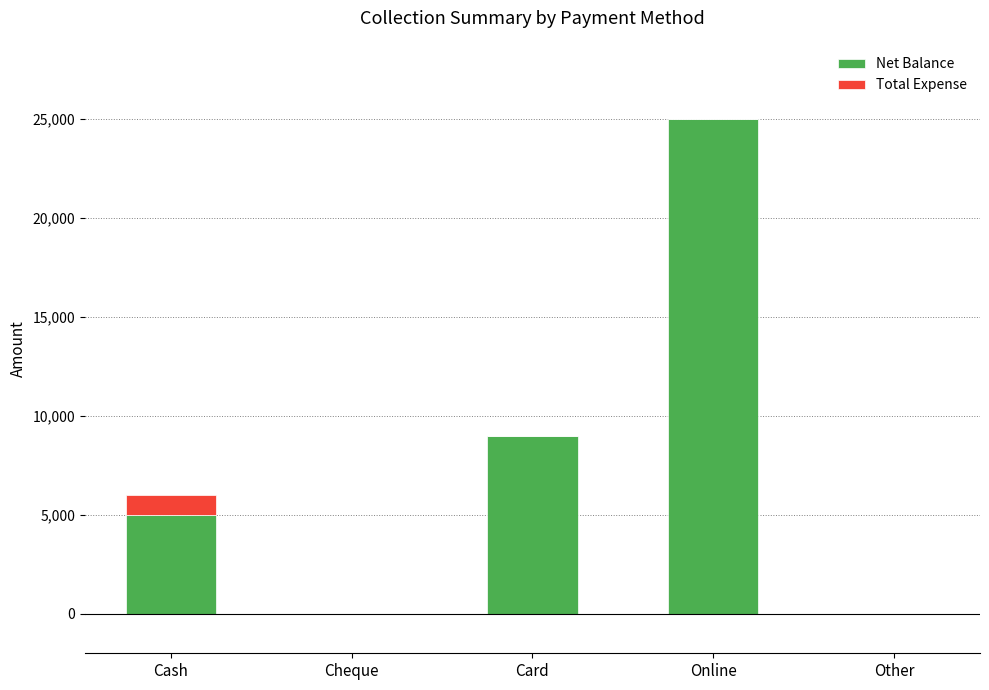

What are all the series names shown in the legend?

Net Balance, Total Expense